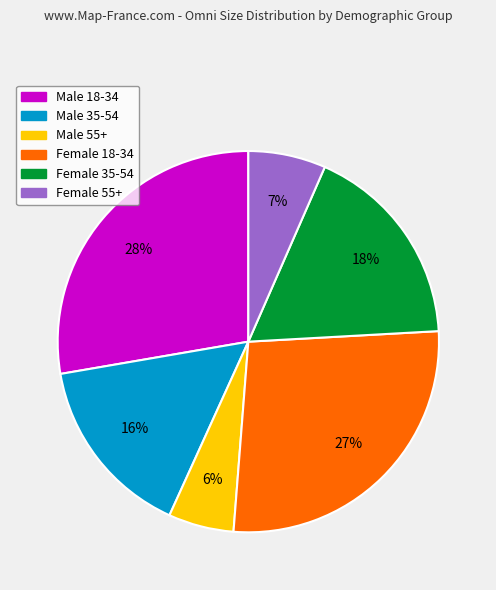

What is the ratio of the value at Male 35-54 to the value at Male 18-34?

0.6